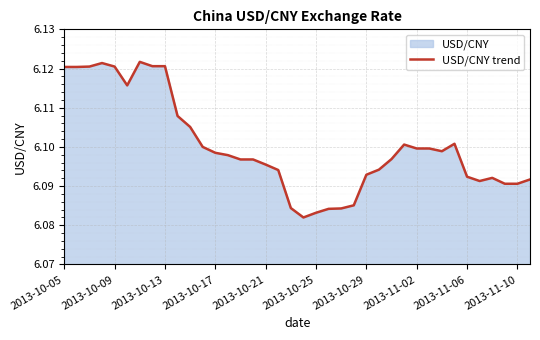

How many lines are shown in the chart?

1